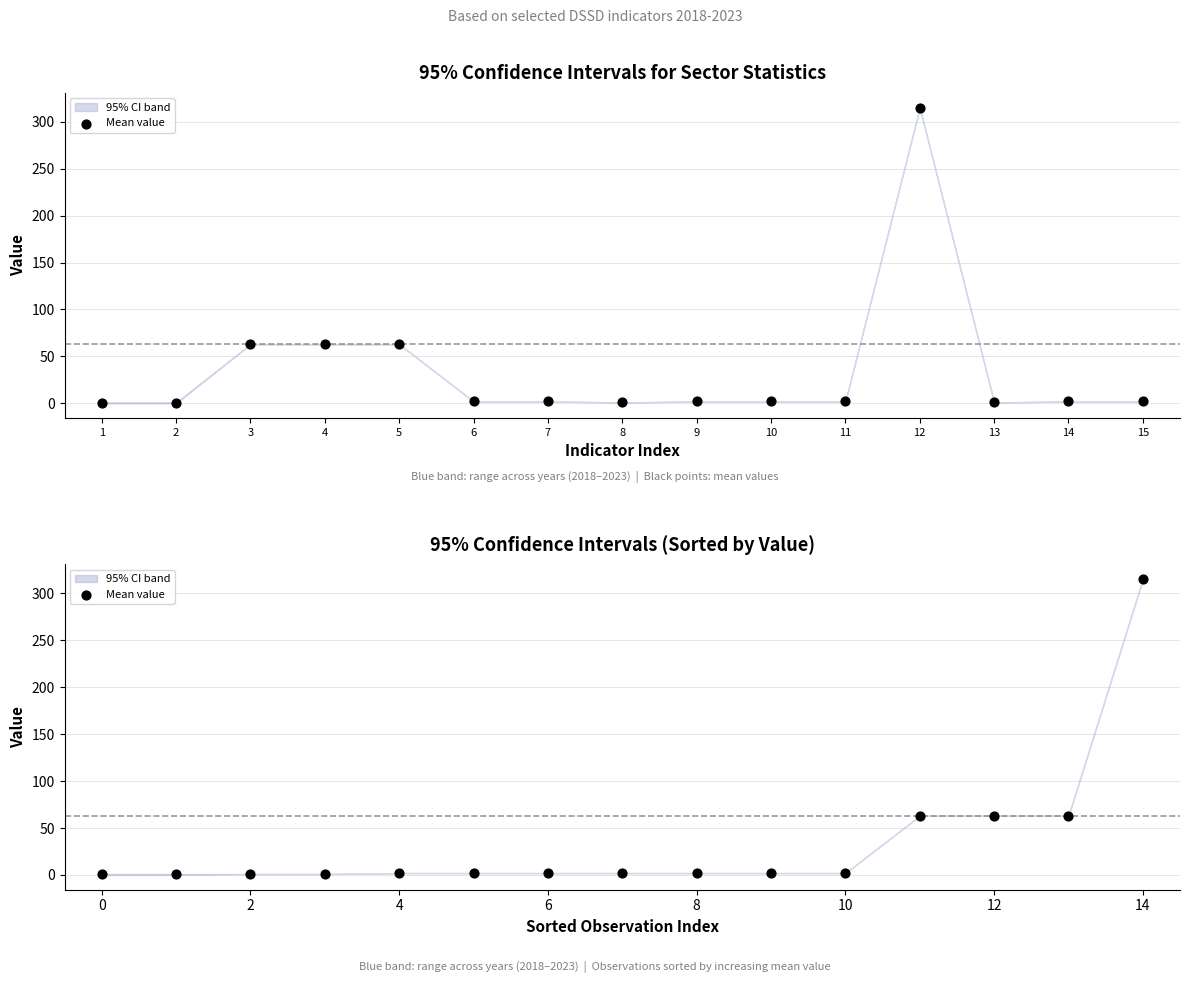

What is the ratio of the value at 10 to the value at 4?

2.0